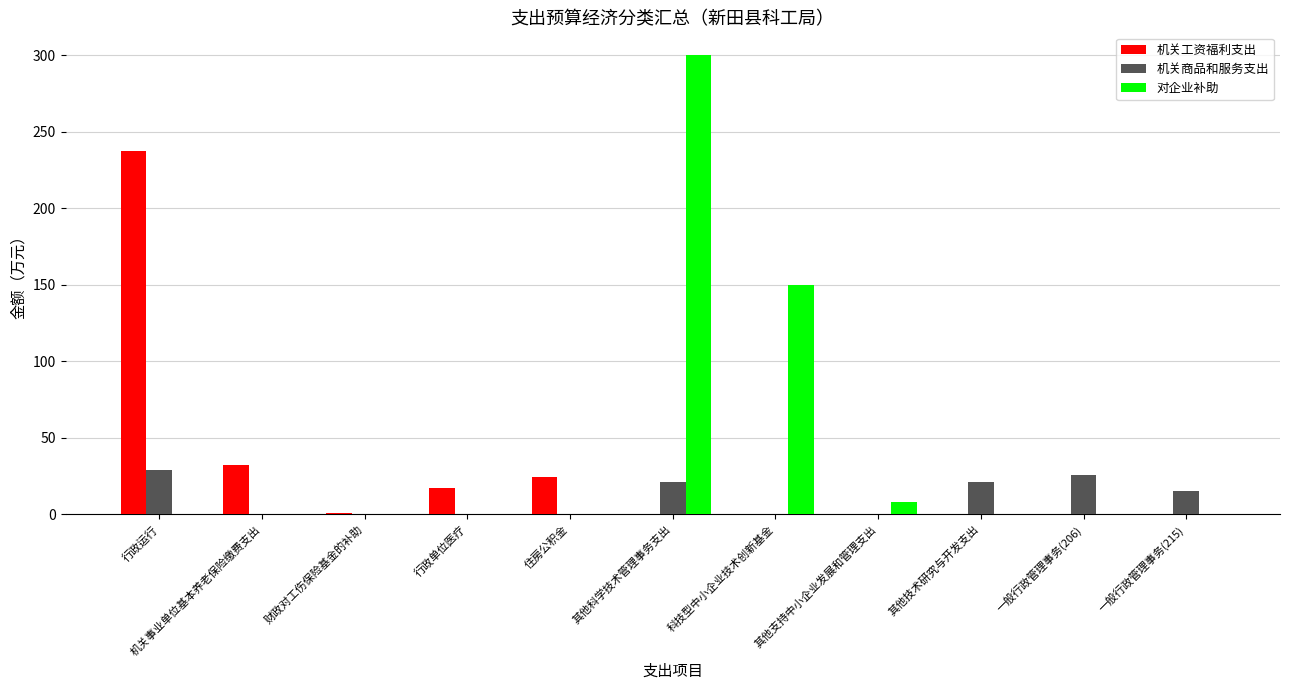

What is the total value across all series at 住房公积金?

24.0